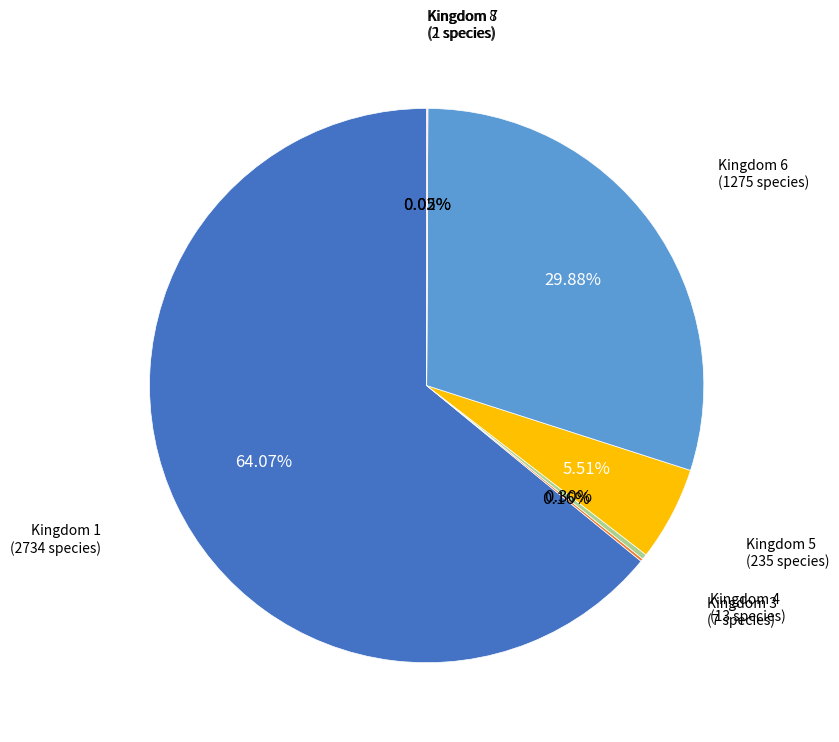

To the nearest percent, what is the difference between the largest and smallest slice percentages?

64%